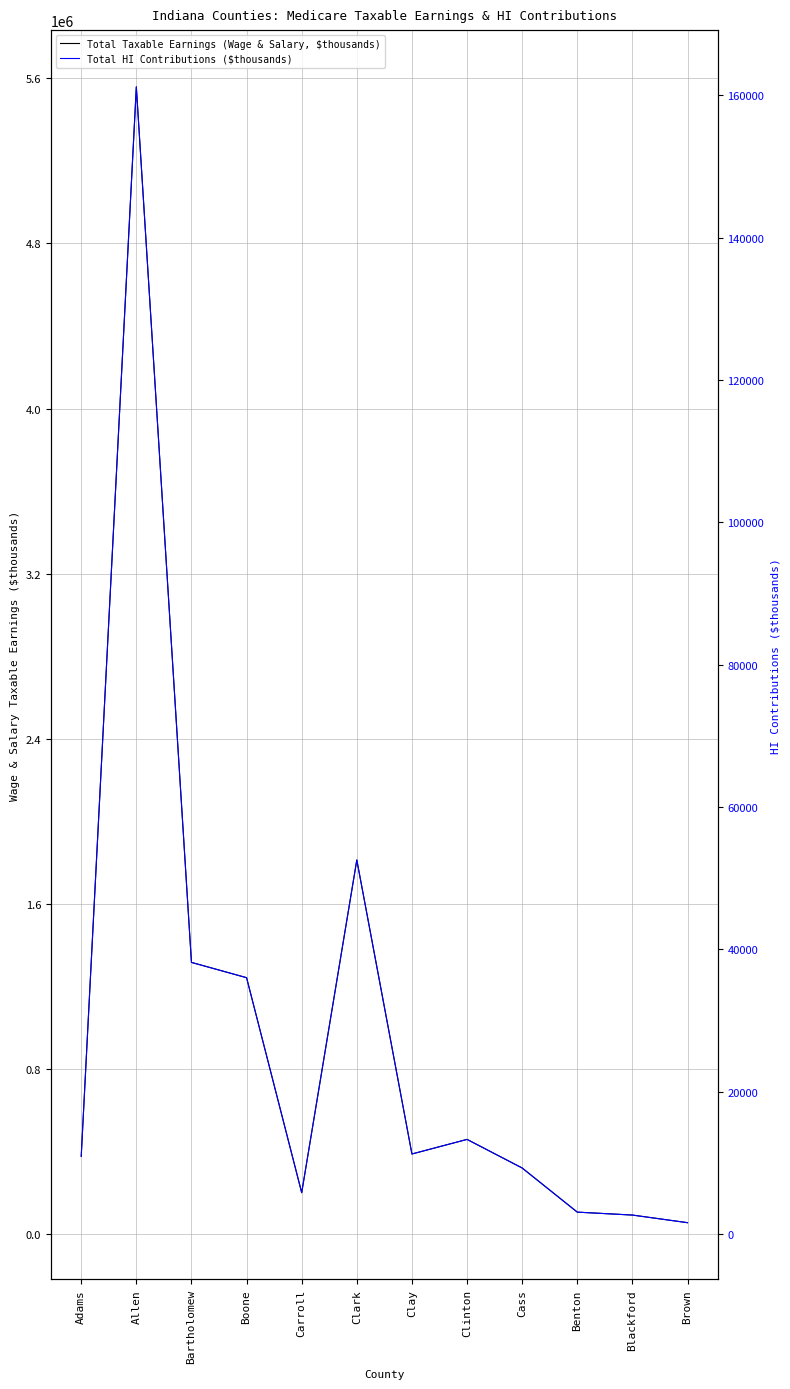

How many data points does each series have?

12